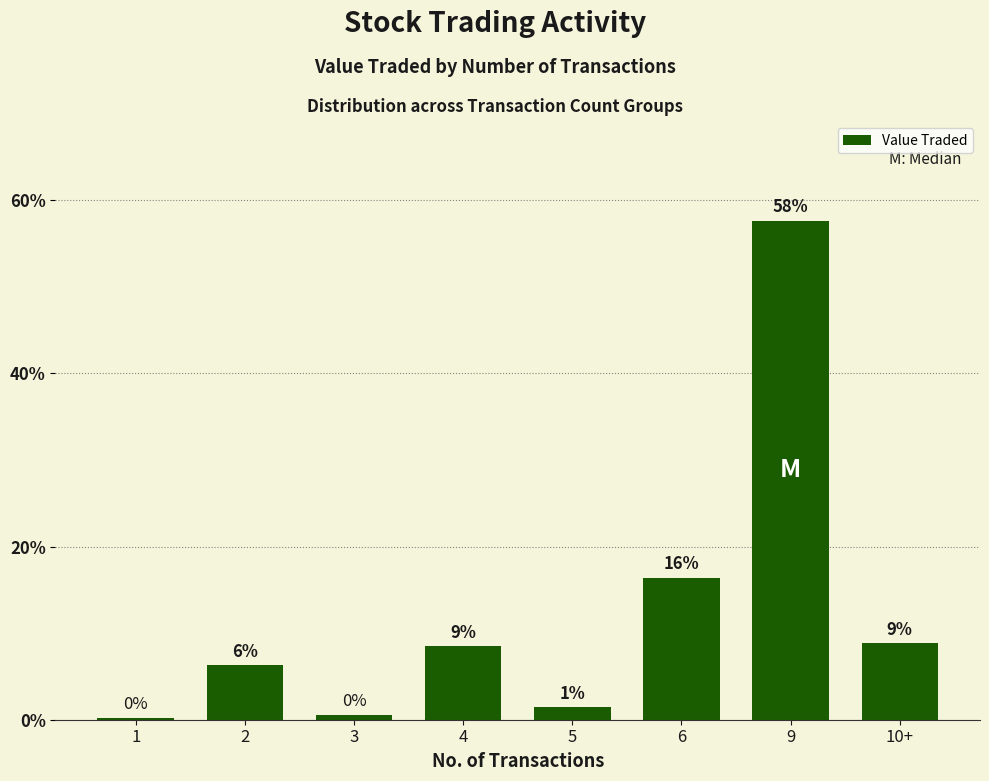

List the labels in order of value, largest first.

9, 6, 10+, 4, 2, 5, 3, 1